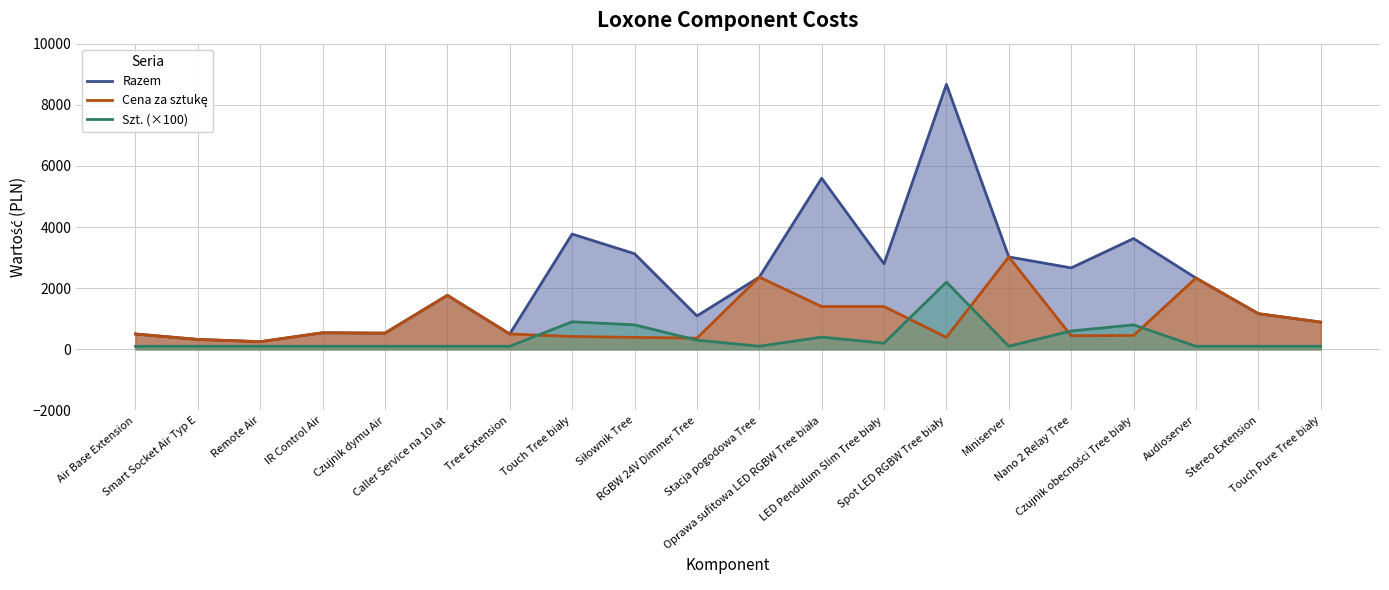

True or false: Cena za sztukę and Razem intersect in this chart.

False